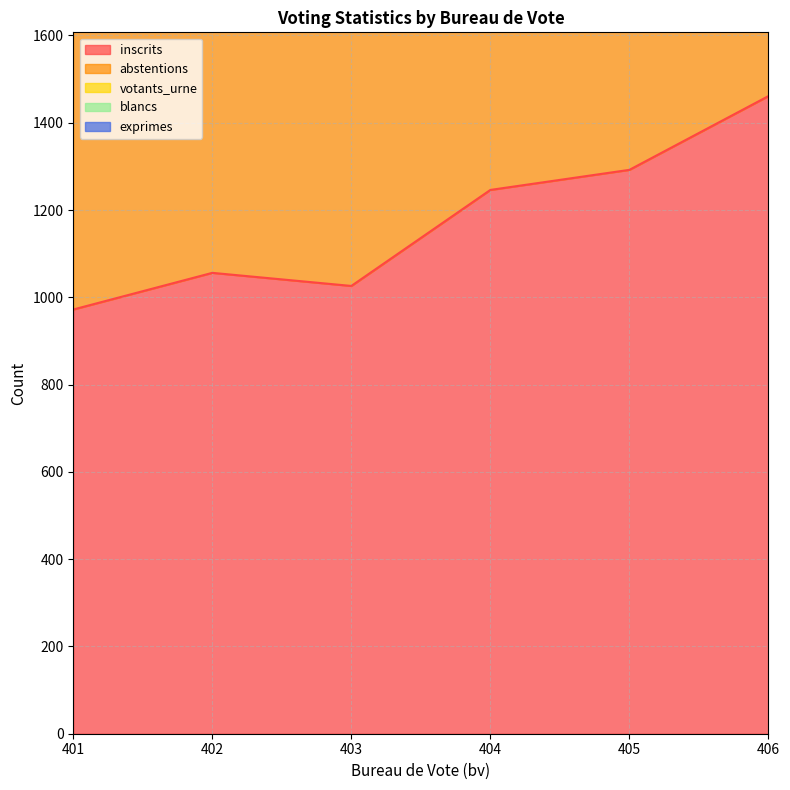

List the series in order of their peak value, lowest first.

blancs, exprimes, votants_urne, abstentions, inscrits